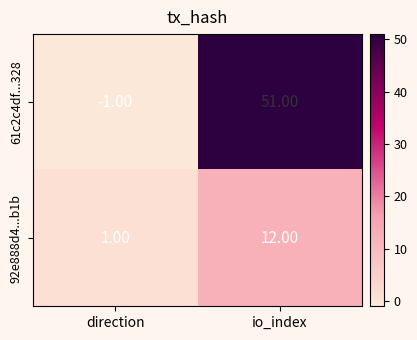

Rank the series at direction from lowest to highest value.

61c2c4df...328, 92e888d4...b1b